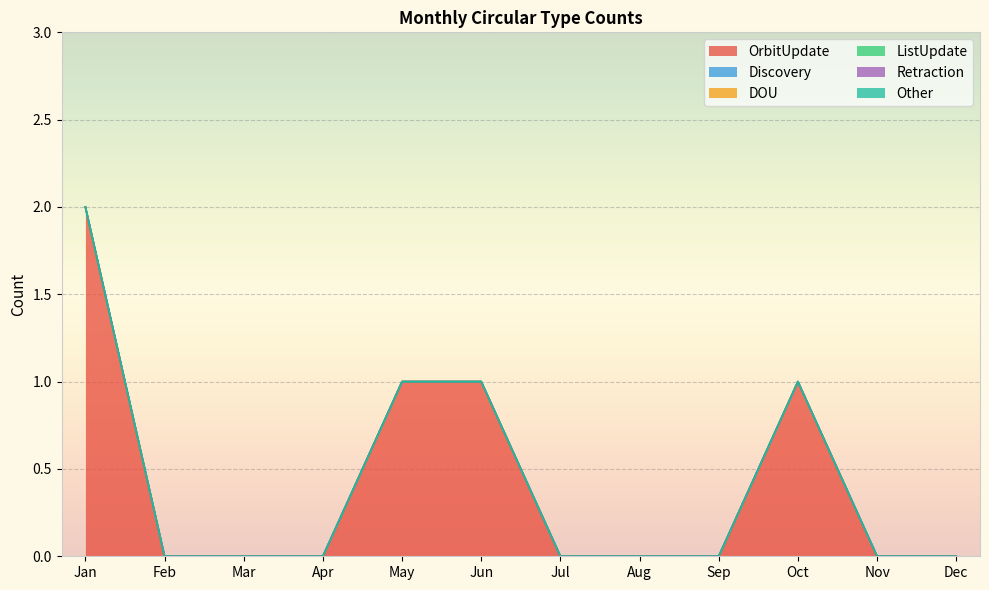

Does the chart display data point markers on the line(s)?

No